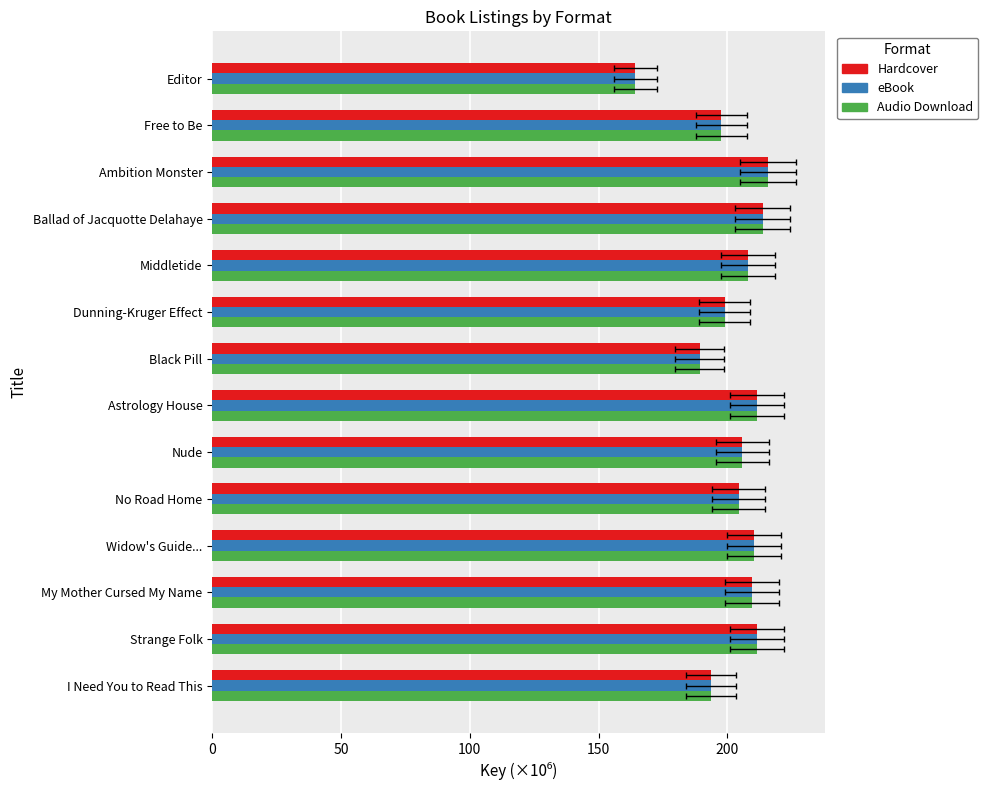

At how many categories does at least one series exceed 172?

13